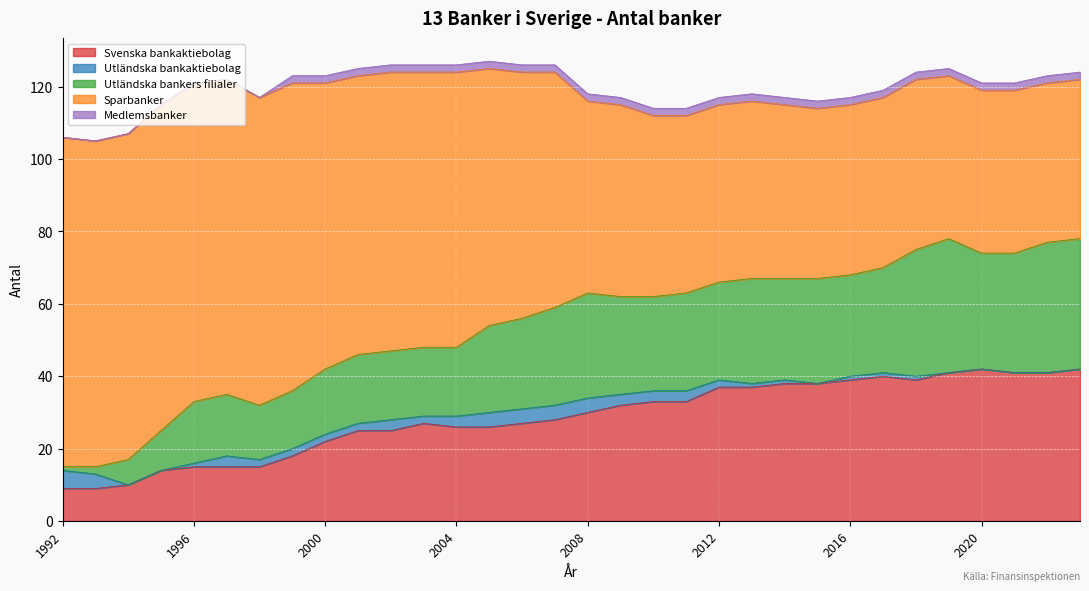

At how many categories does at least one series exceed 11?

32